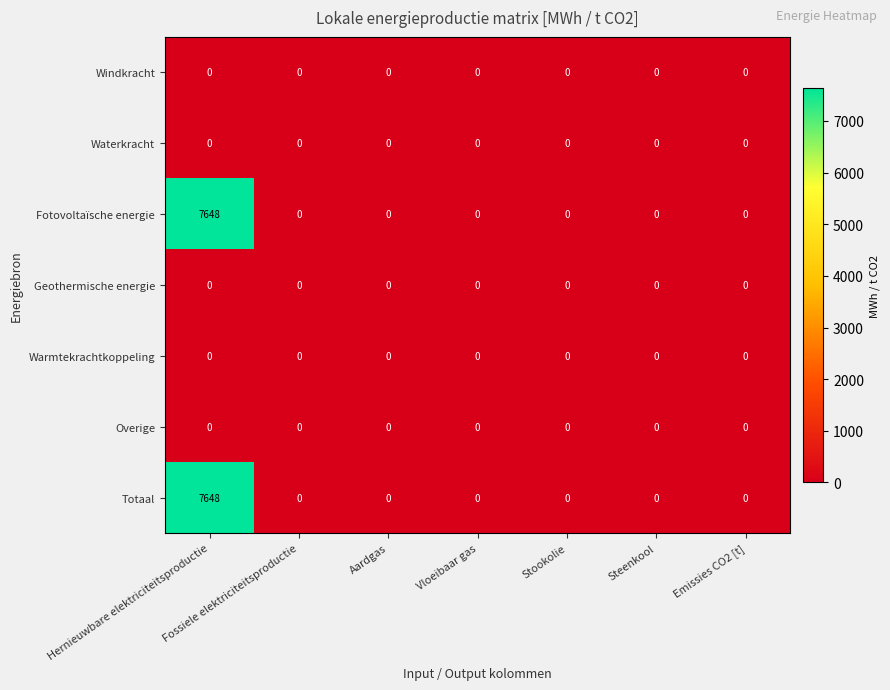

Which label corresponds to the largest value in the chart?

Hernieuwbare elektriciteitsproductie